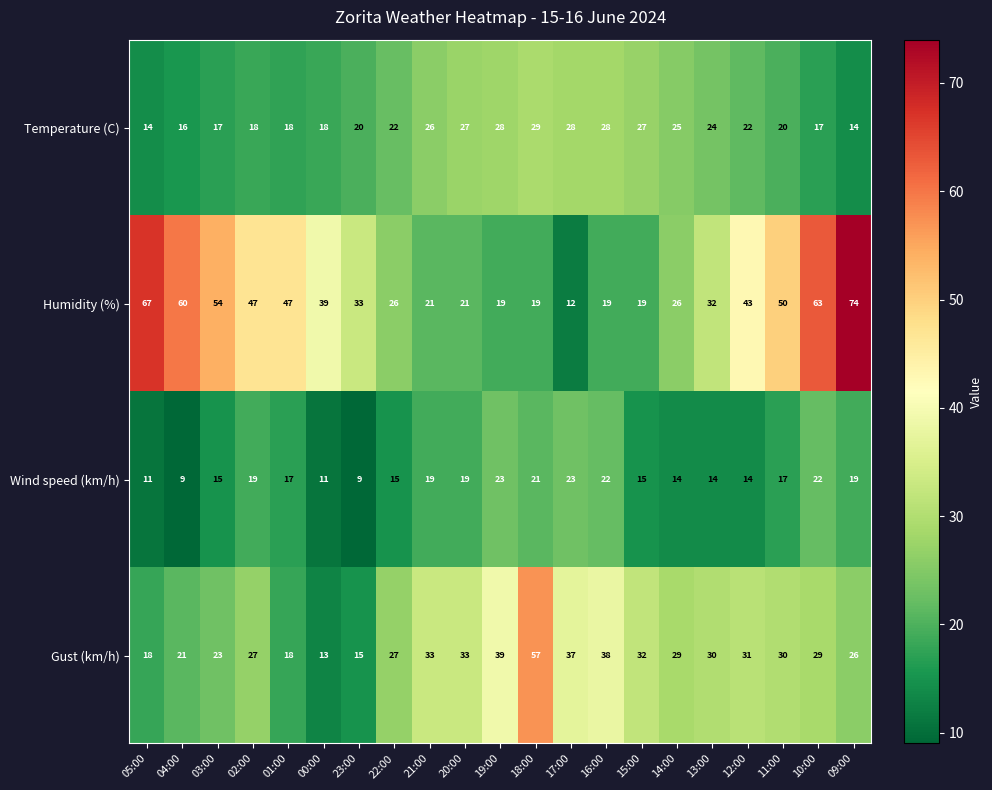

At which category is the sum across all series the highest?

09:00